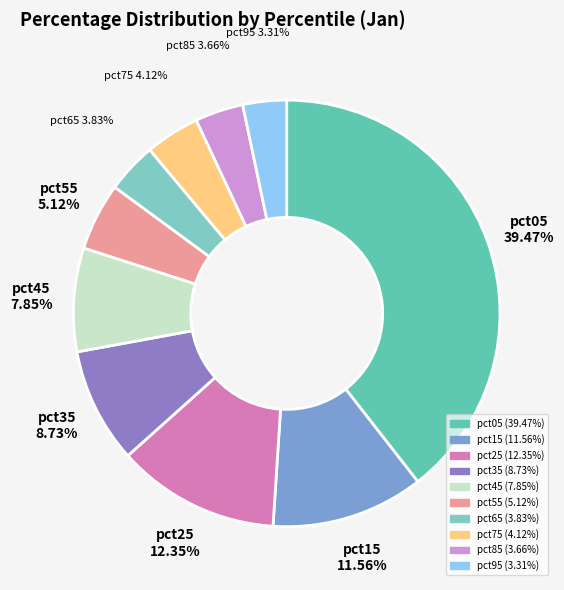

How many segments does this pie chart have?

10